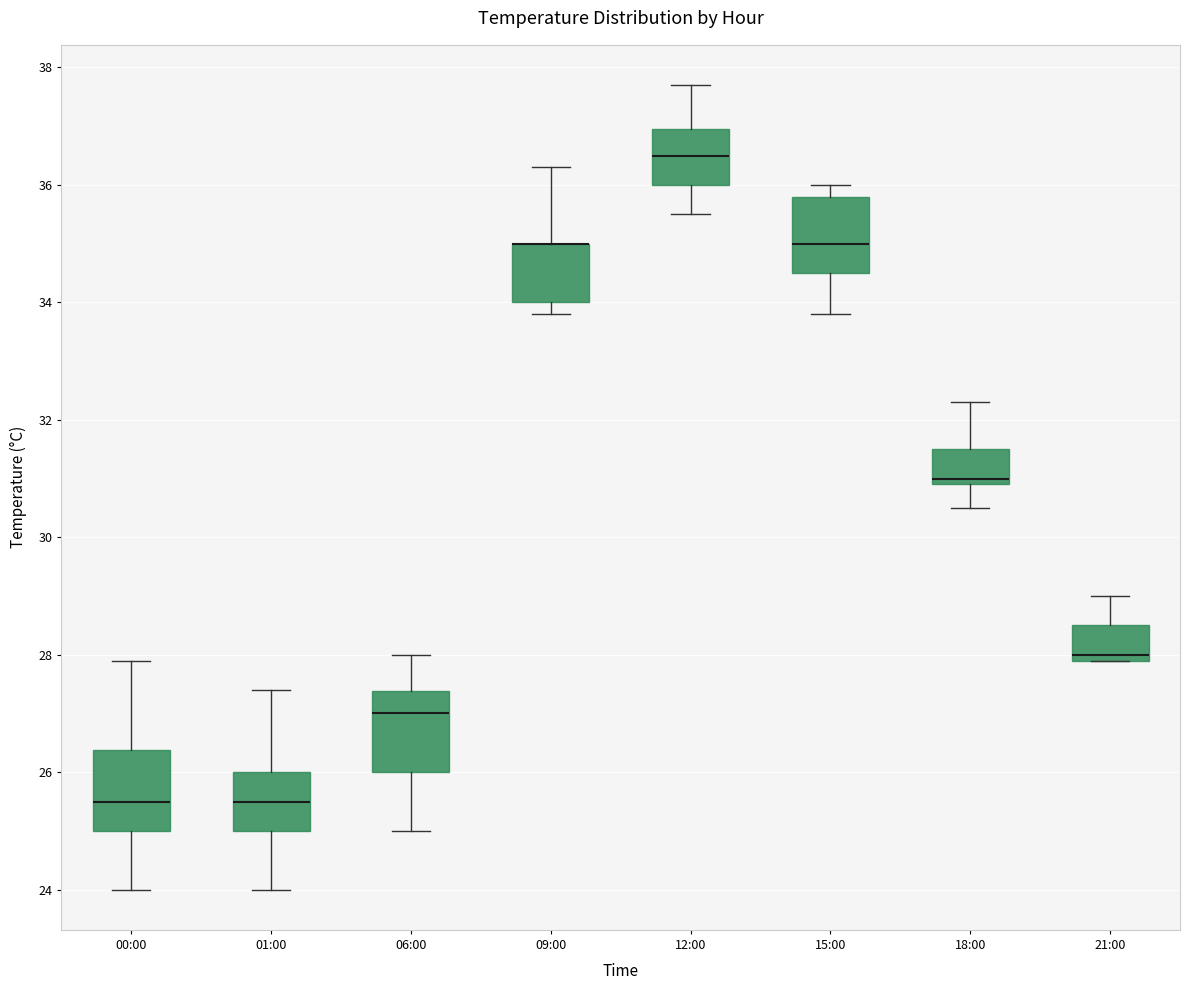

Reading left to right, transcribe this box plot: for each box, give where its median line is, the range the box spans, and where its two whiskers end, as read against the y-axis. The values are not printed on the chart, so give them approximately, as read against the axis.

00:00: median 25.6, box 25.0 to 26.4, whiskers 24.0 to 28.0
01:00: median 25.6, box 25.0 to 26.0, whiskers 24.0 to 27.4
06:00: median 27.0, box 26.0 to 27.4, whiskers 25.0 to 28.0
09:00: median 35.0 (drawn on the box's upper edge), box 34.0 to 35.0, whiskers 33.8 to 36.4
12:00: median 36.6, box 36.0 to 37.0, whiskers 35.6 to 37.8
15:00: median 35.0, box 34.6 to 35.8, whiskers 33.8 to 36.0
18:00: median 31.0 (just above the box's lower edge), box 31.0 to 31.6, whiskers 30.6 to 32.4
21:00: median 28.0 (just above the box's lower edge), box 28.0 to 28.6, whiskers 28.0 to 29.0